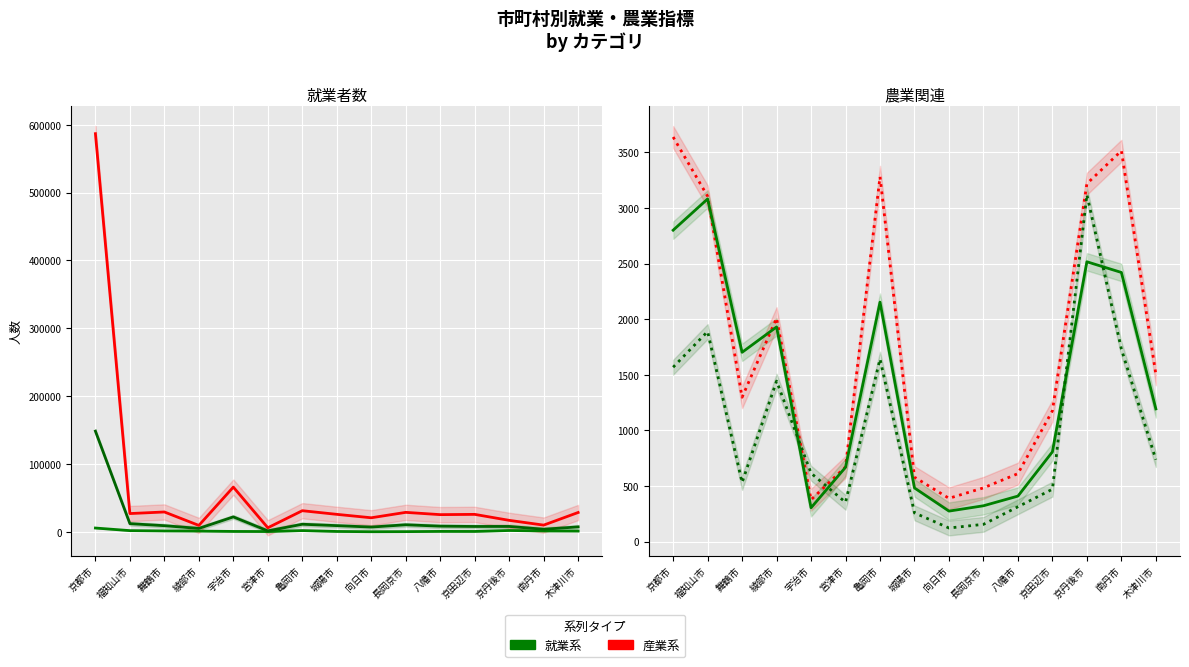

How many distinct data groups are displayed?

6